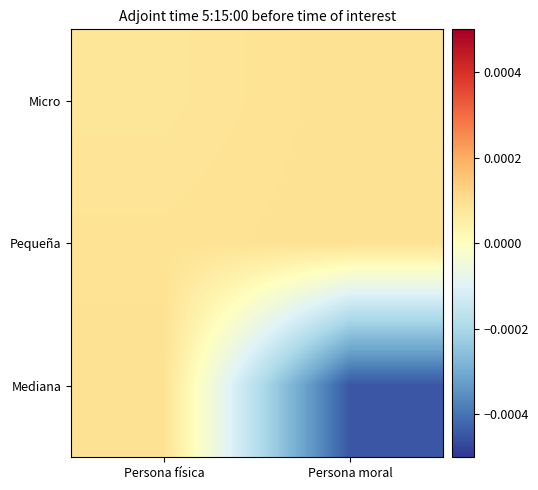

At how many categories does at least one series exceed 0?

2